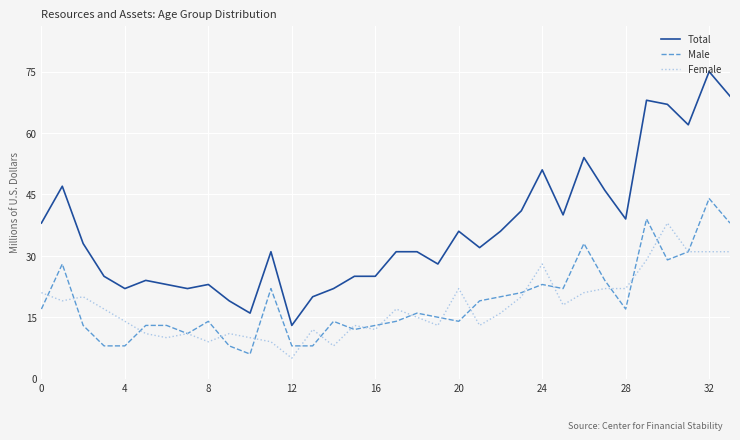

True or false: Total and Female cross at least once.

False